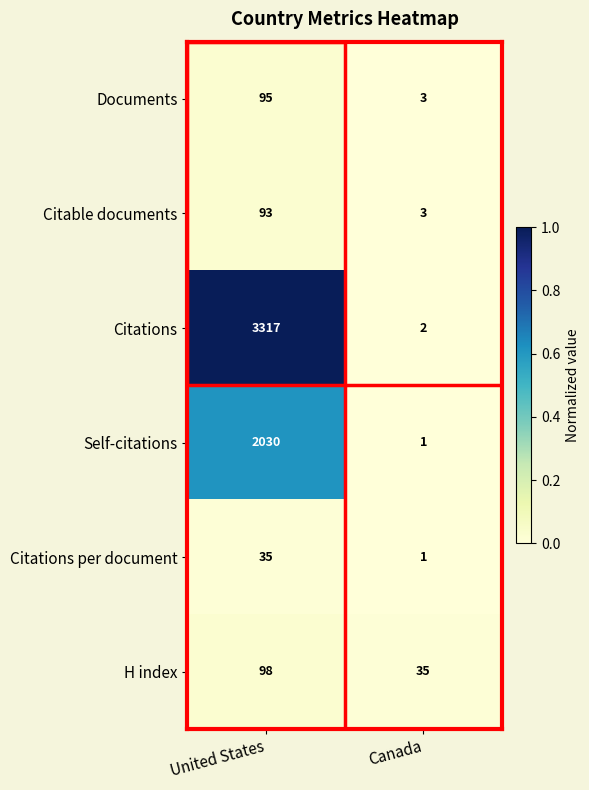

Which series has the largest total across all categories?

Citations